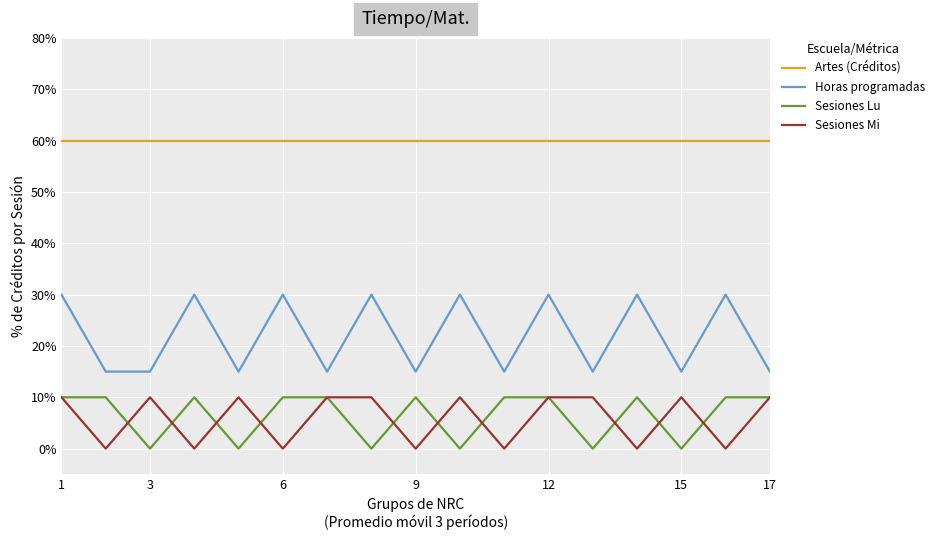

At which label does Sesiones Mi reach its peak?

1